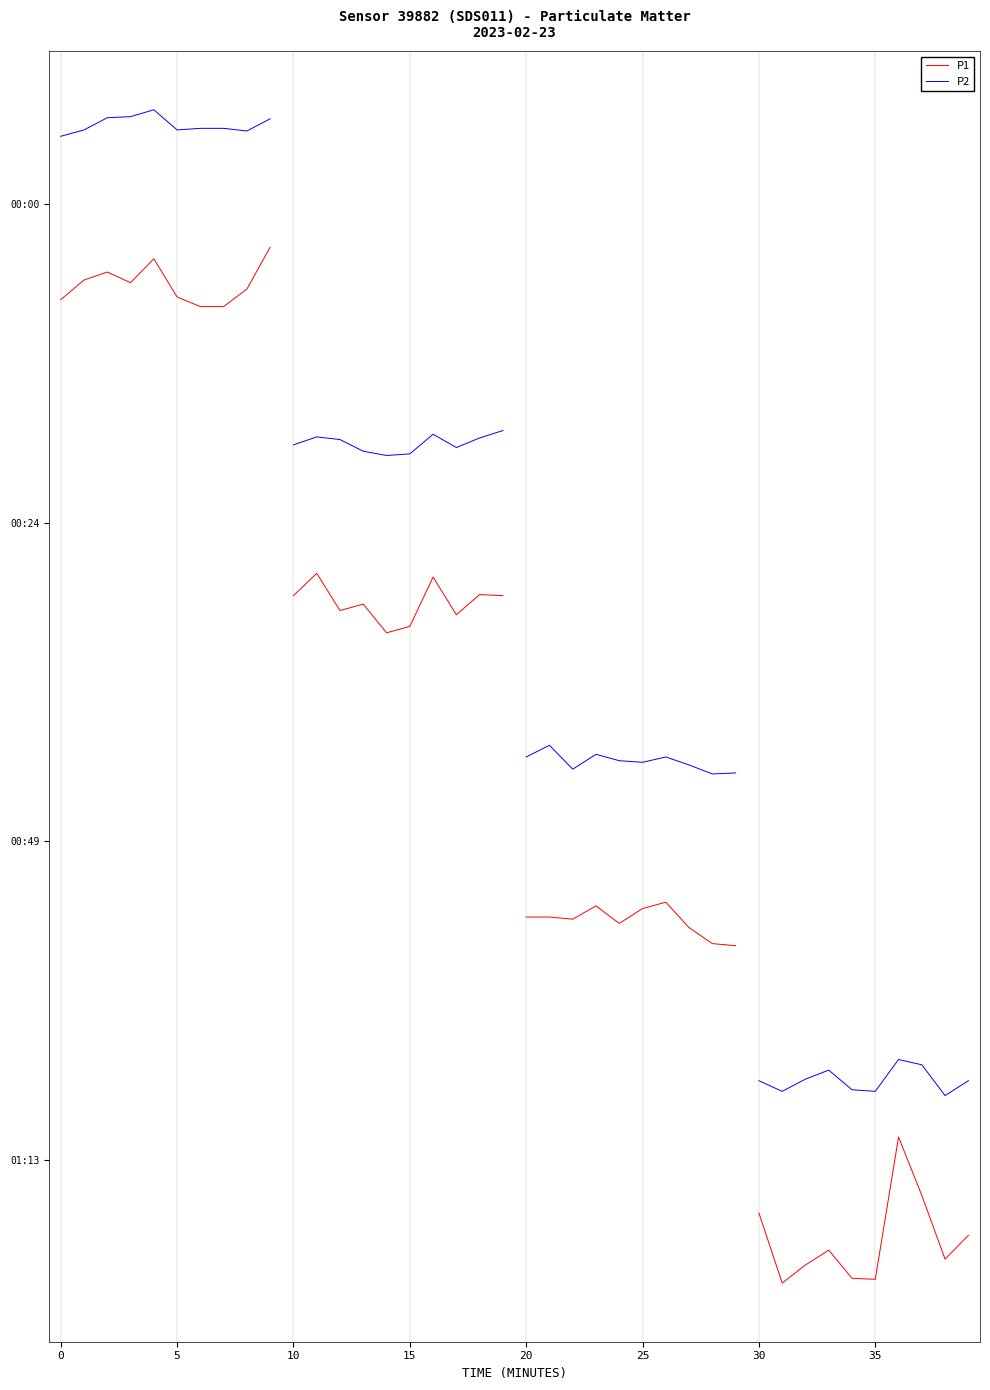

The value of P1 at 15 is 6.6. True or false?

False